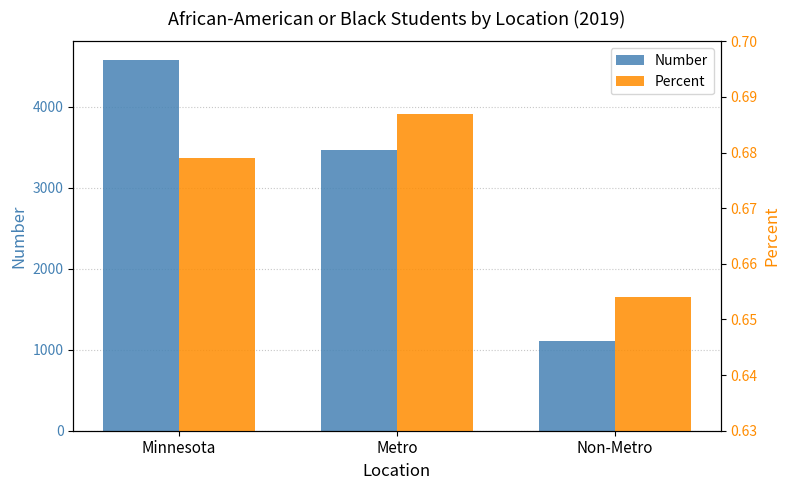

Count the number of categories in the chart.

3